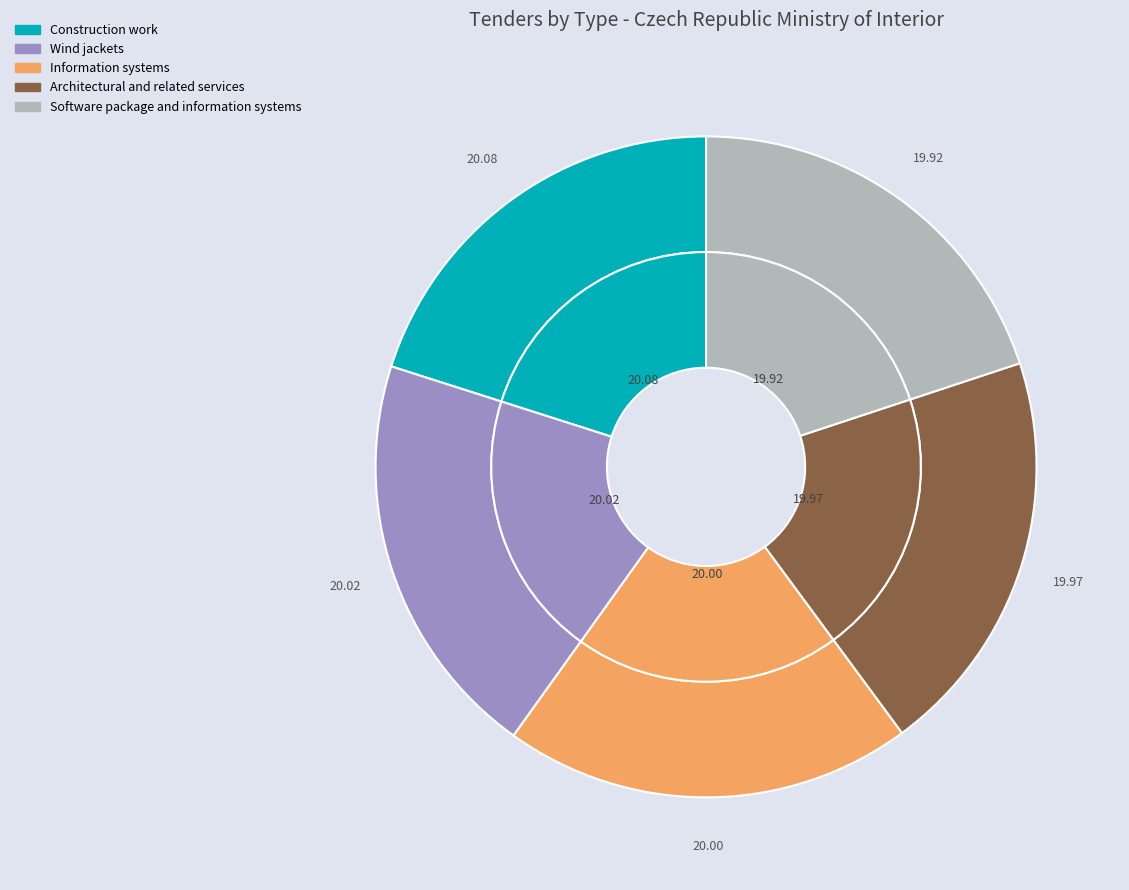

Rank the categories by value from lowest to highest.

Software package and information systems, Architectural and related services, Information systems, Wind jackets, Construction work